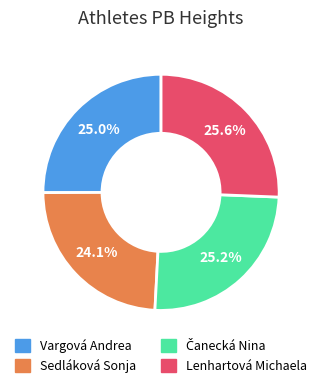

Which has a higher value, Sedláková Sonja or Vargová Andrea?

Vargová Andrea